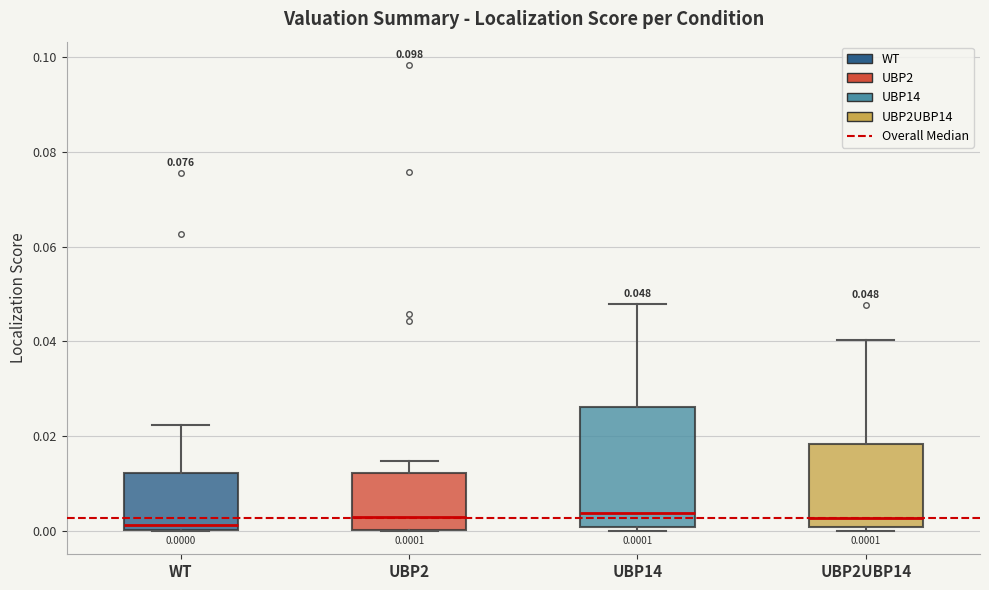

Which box is the tallest, from its lower edge to its upper edge?

UBP14